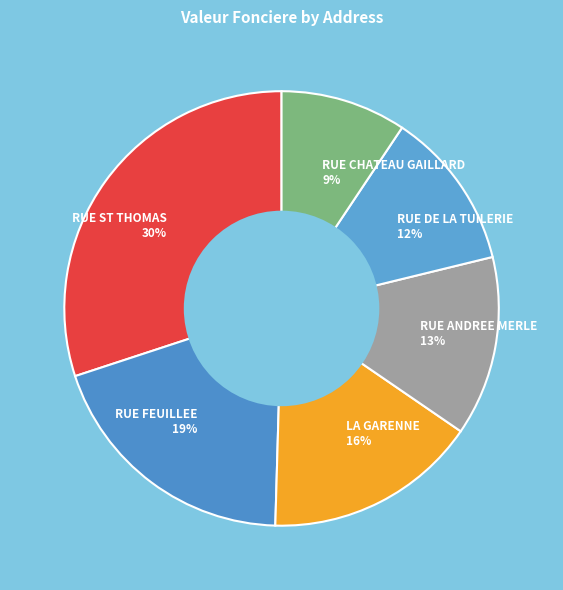

Rank the categories by value from highest to lowest.

RUE ST THOMAS 30%, RUE FEUILLEE 19%, LA GARENNE 16%, RUE ANDREE MERLE 13%, RUE DE LA TUILERIE 12%, RUE CHATEAU GAILLARD 9%